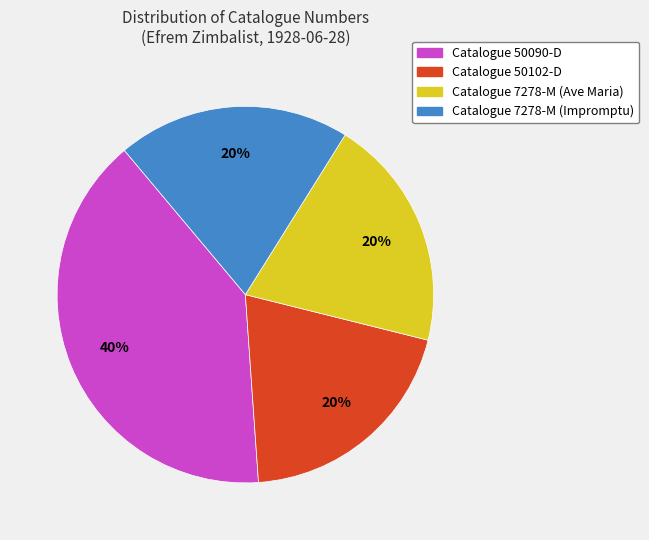

How many slices are in this pie chart?

4